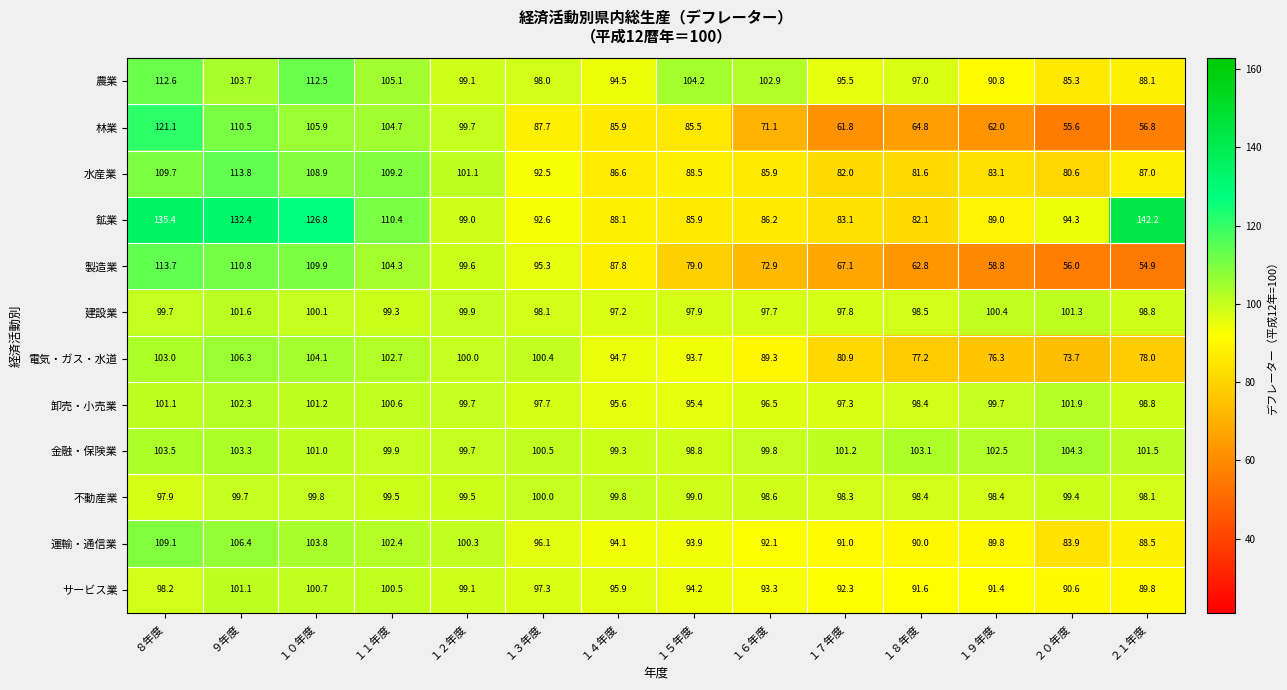

What is the difference between the highest and lowest values at １７年度?

39.4